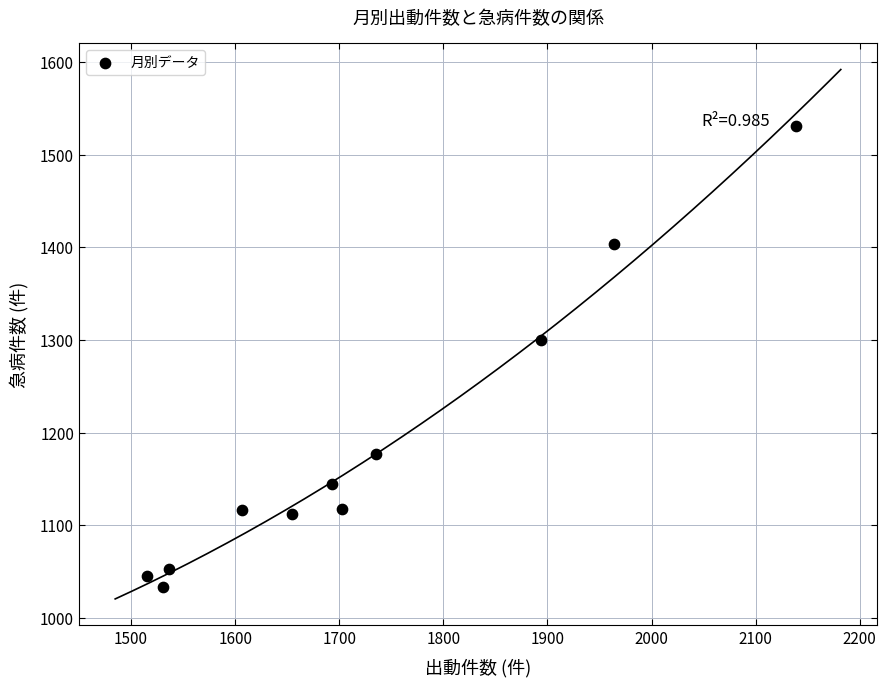

What Y value in the scatter plot is closest to 1282?

1300